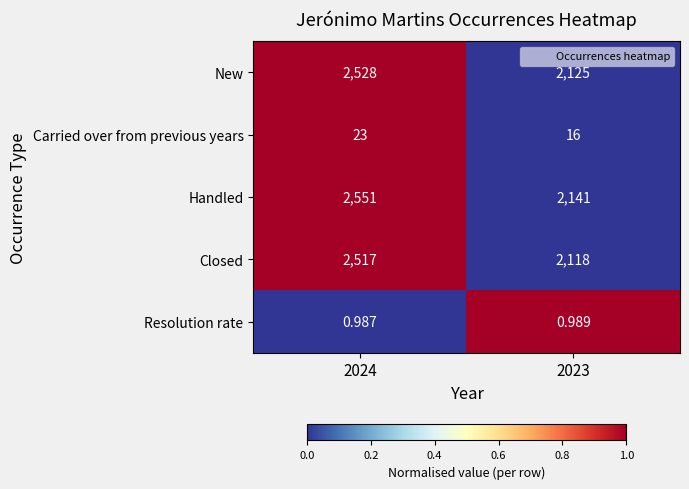

Which series has the widest spread of values?

Handled